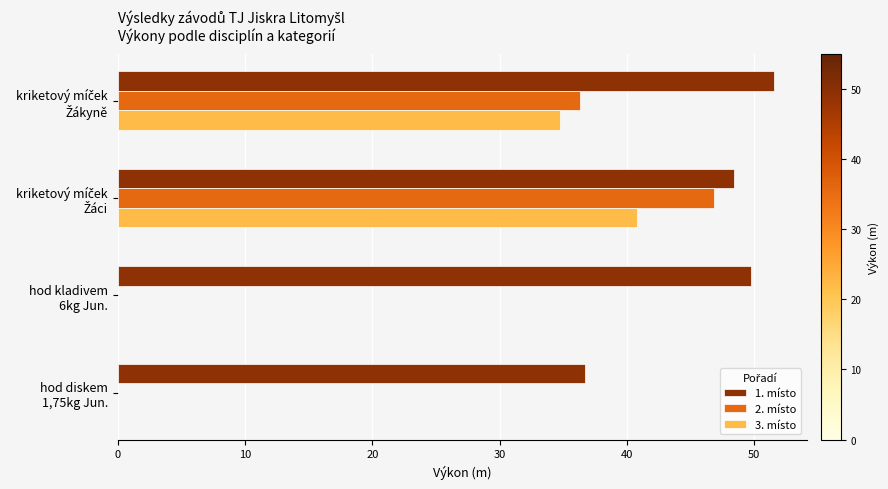

What is the maximum value for 3. místo?

40.8